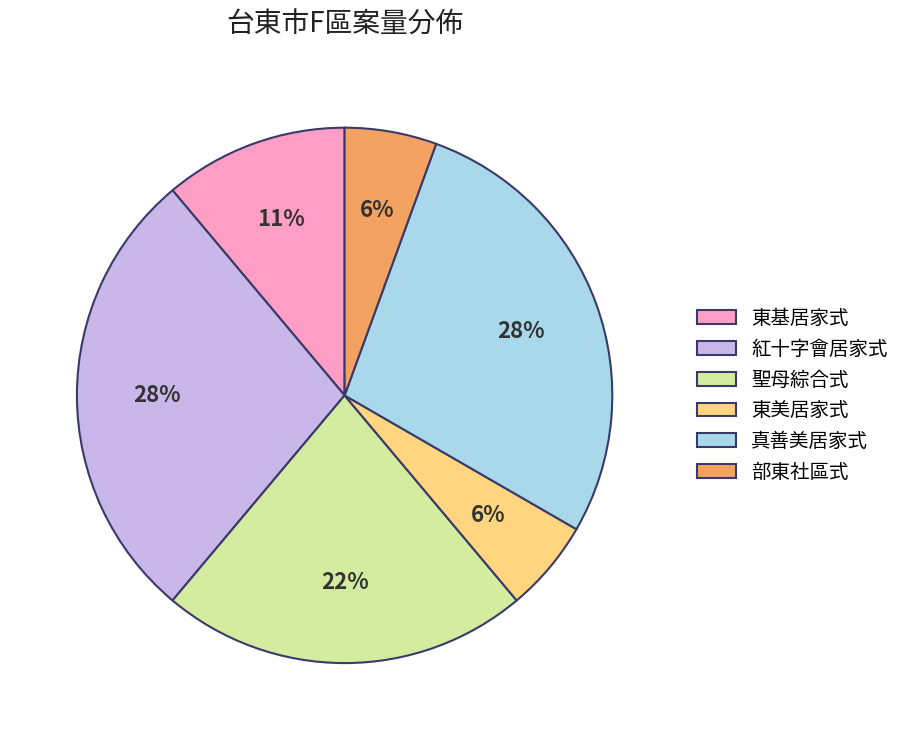

Is 真善美居家式 the majority of the pie?

No